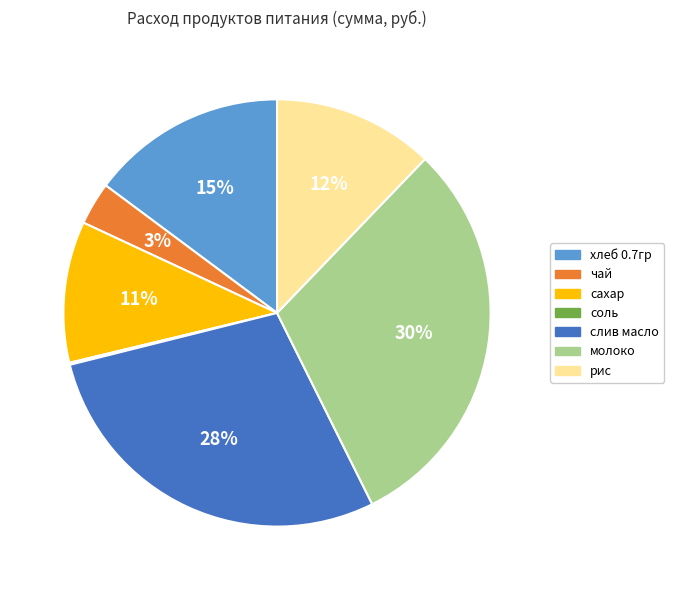

The рис slice represents 12% of the pie. True or false?

True